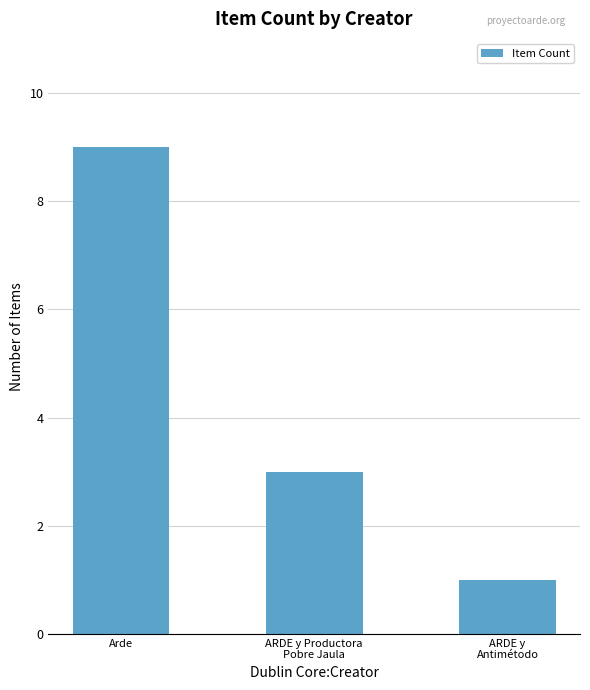

Reading left to right, list all the values displayed in this chart.

9	3	1